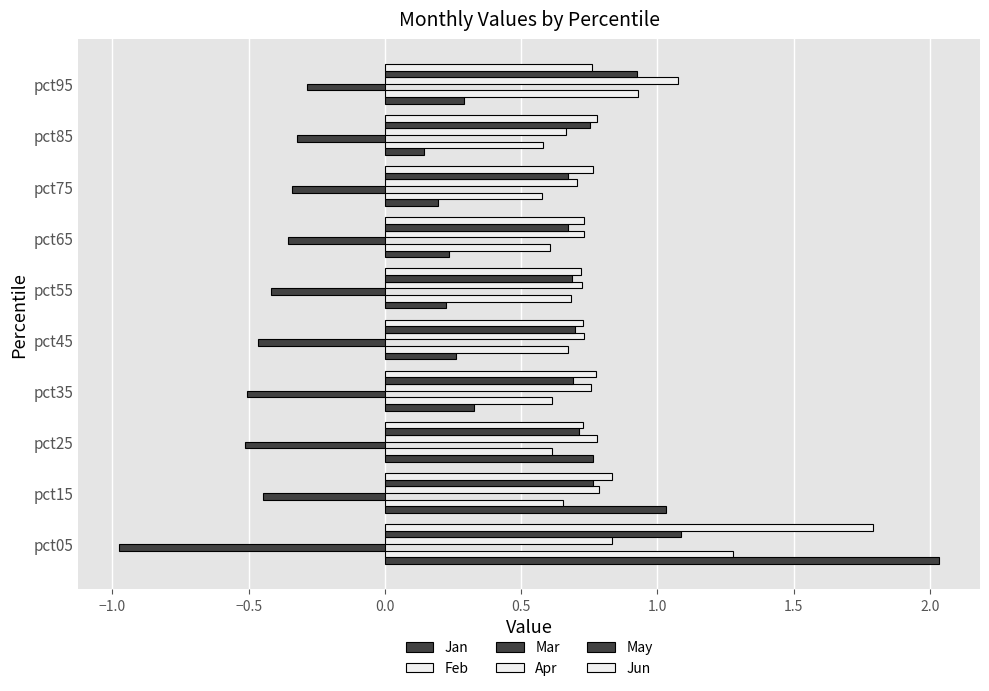

Which series has the widest spread of values?

Jan